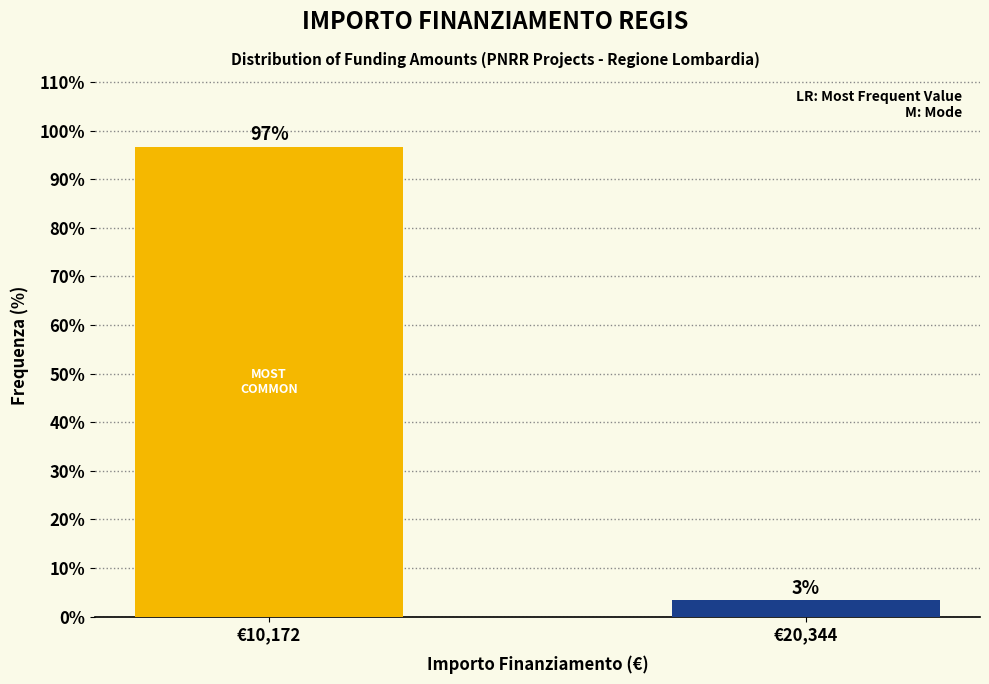

What is the greatest value displayed?

96.7